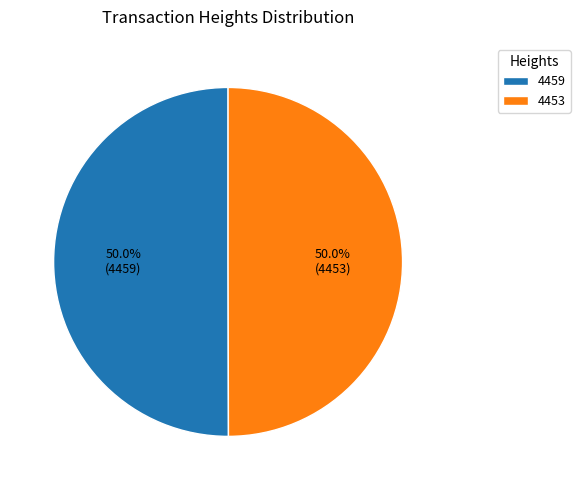

Approximately how many times larger is the value at 4453 compared to 4459?

1.0